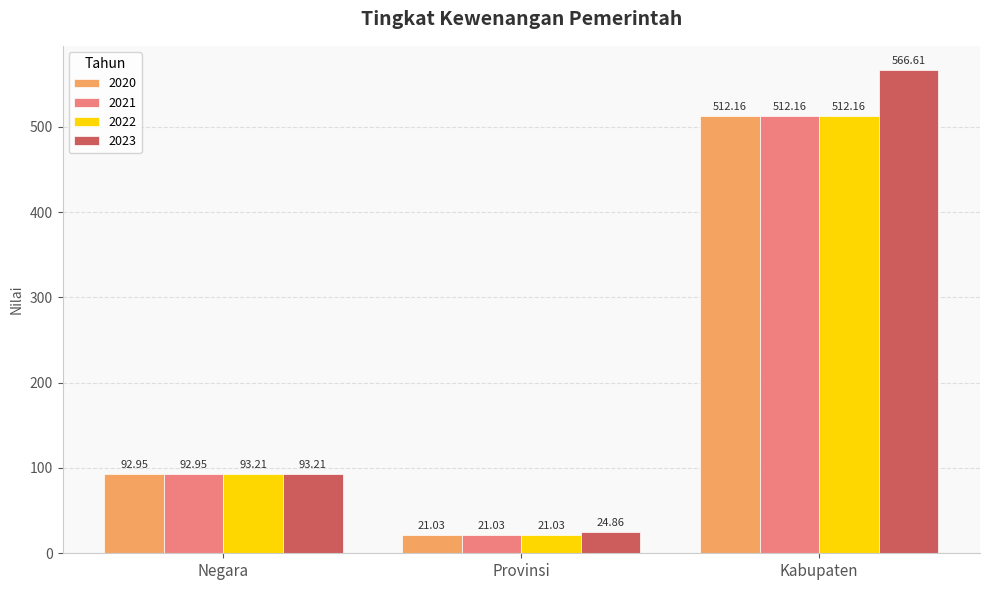

At which label does 2020 first exceed 92?

Negara